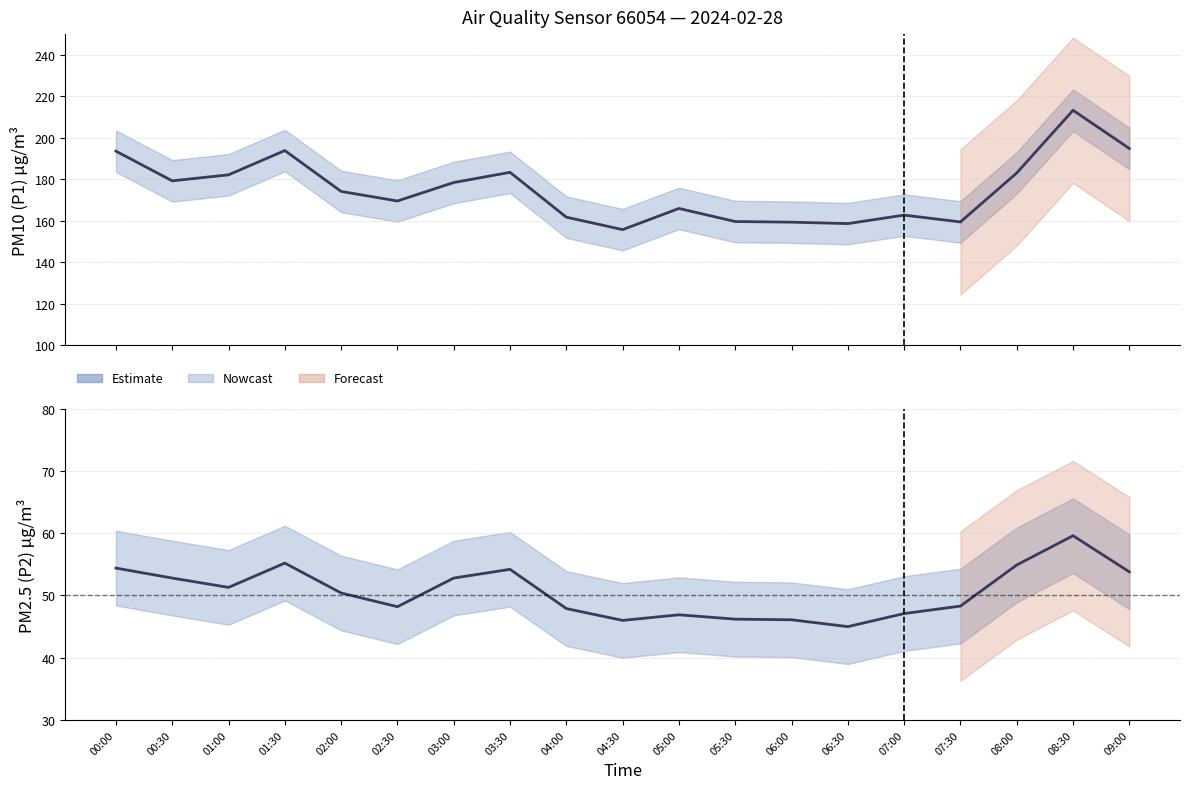

True or false: P2 (PM2.5) and P1 (PM10) cross at least once.

False